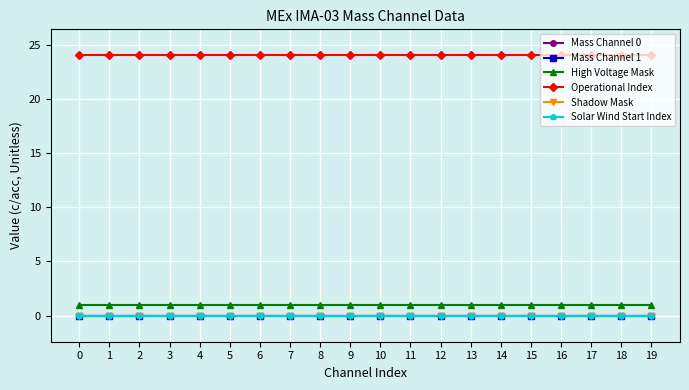

Which has a higher value, 2 or 16?

2